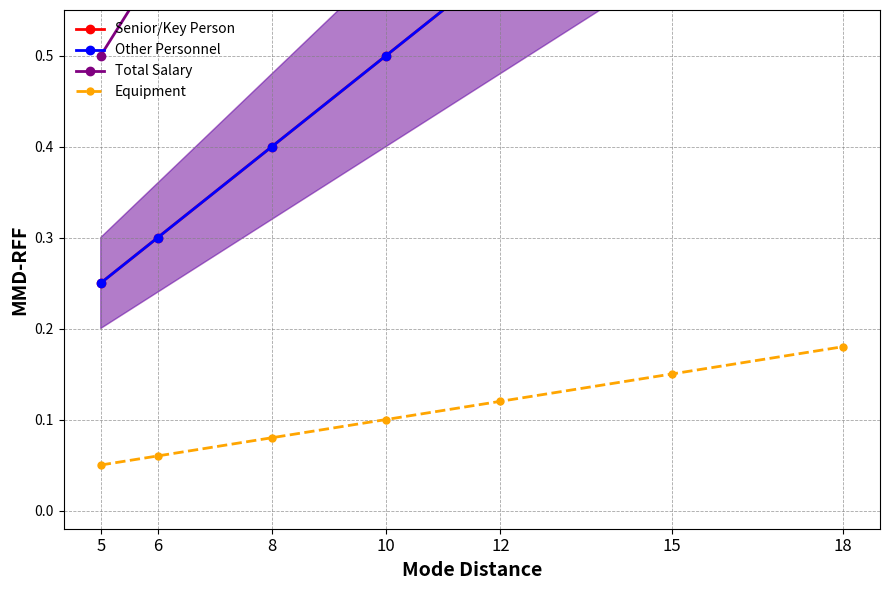

What is the value of the Equipment point at the 3rd from the left?

0.1